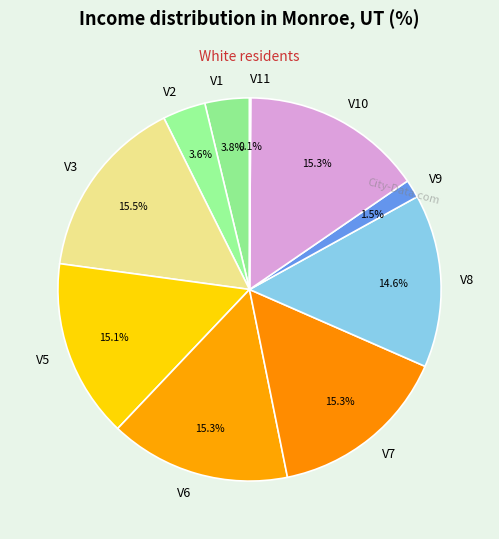

Do V5 and V1 together represent more than half of the pie?

No